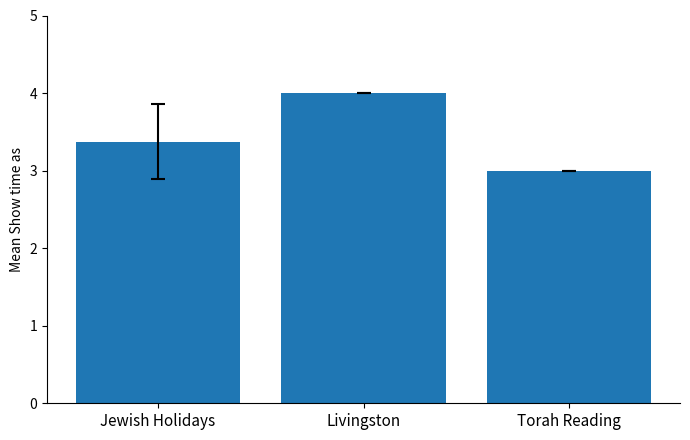

How many bars are there in total?

3